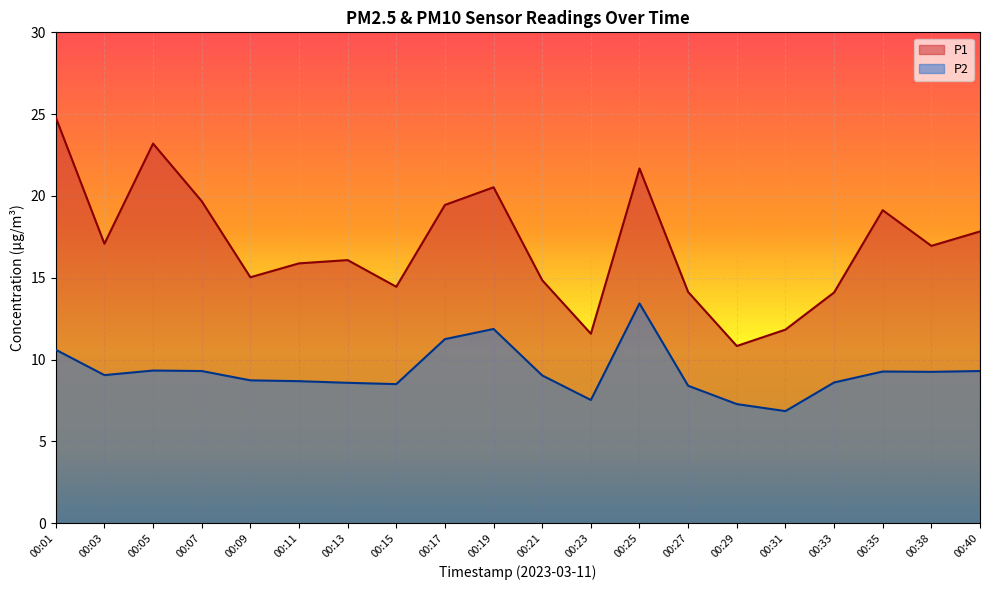

Between 00:25 and 00:35, which series saw the biggest shift?

P2